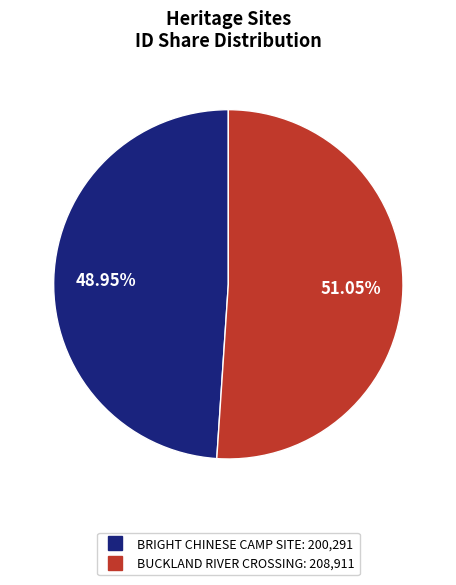

What is the ratio of the value at BUCKLAND RIVER CROSSING to the value at BRIGHT CHINESE CAMP SITE?

1.0